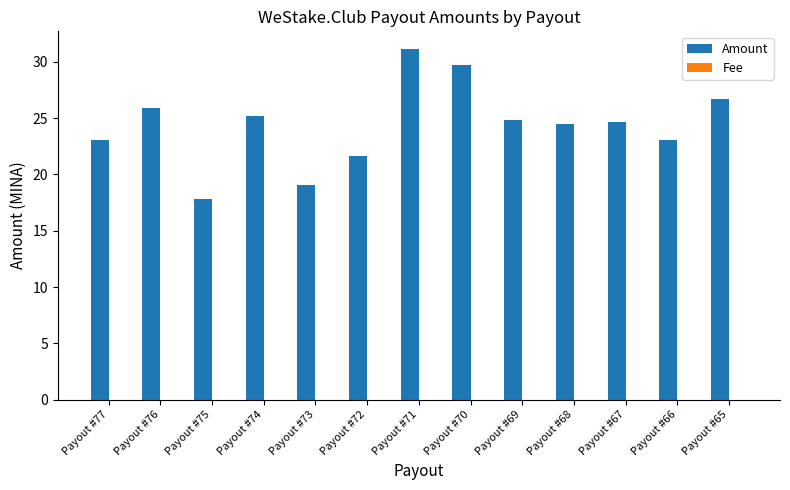

The value of Amount at Payout #74 is 5.6. True or false?

False